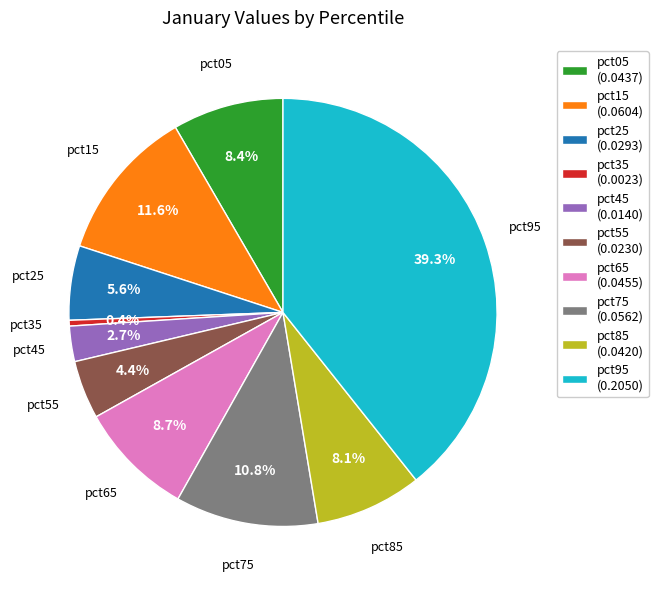

True or false: pct45 accounts for 3% of the total.

True